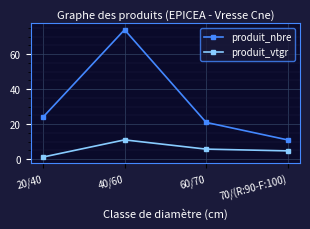

What is the sum of all produit_vtgr values?

22.7